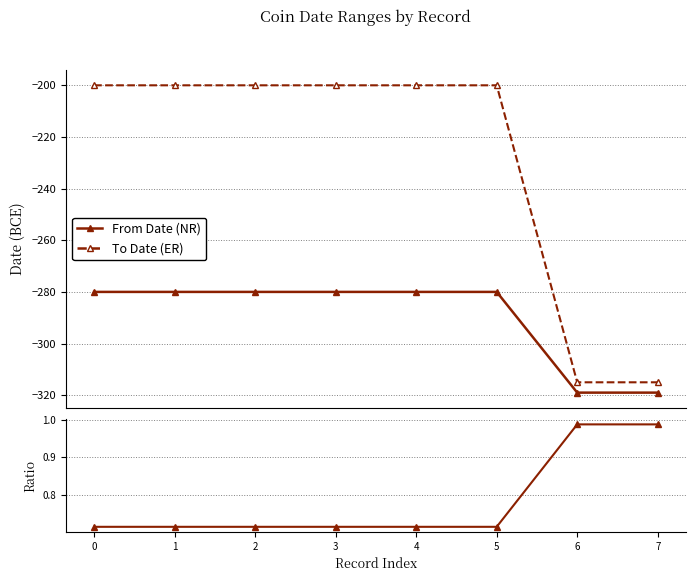

The Ratio (To/From) series shows 0.7 at 1. True or false?

True